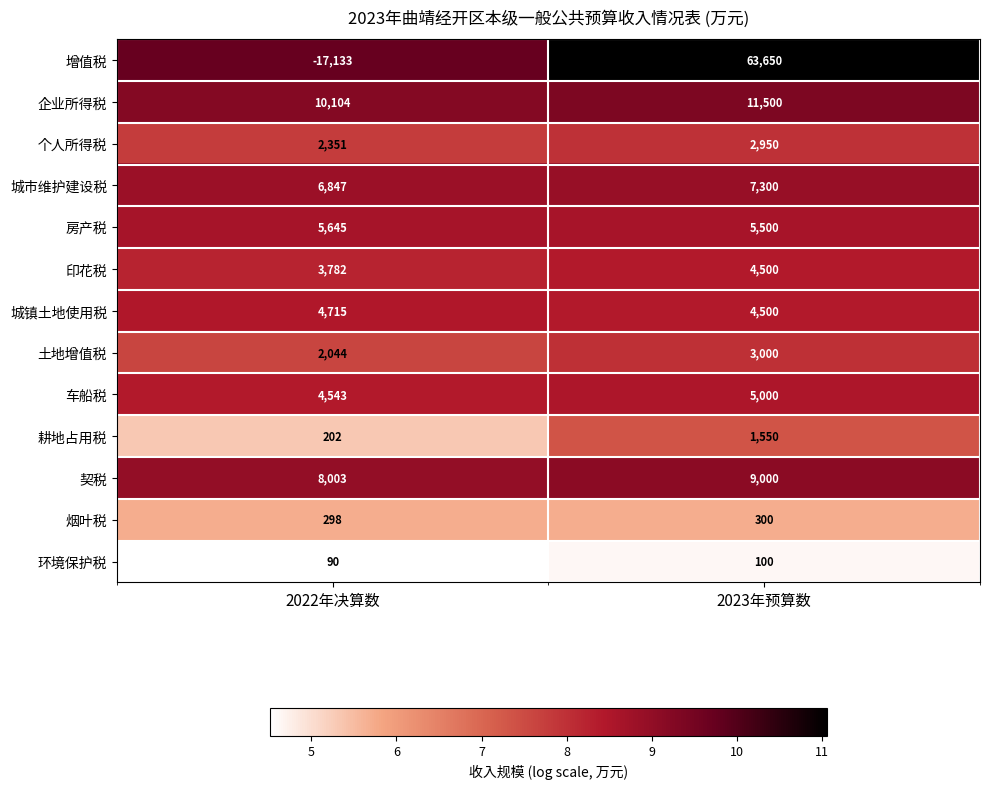

At which label is 城镇土地使用税 closest to 4607?

2023年预算数